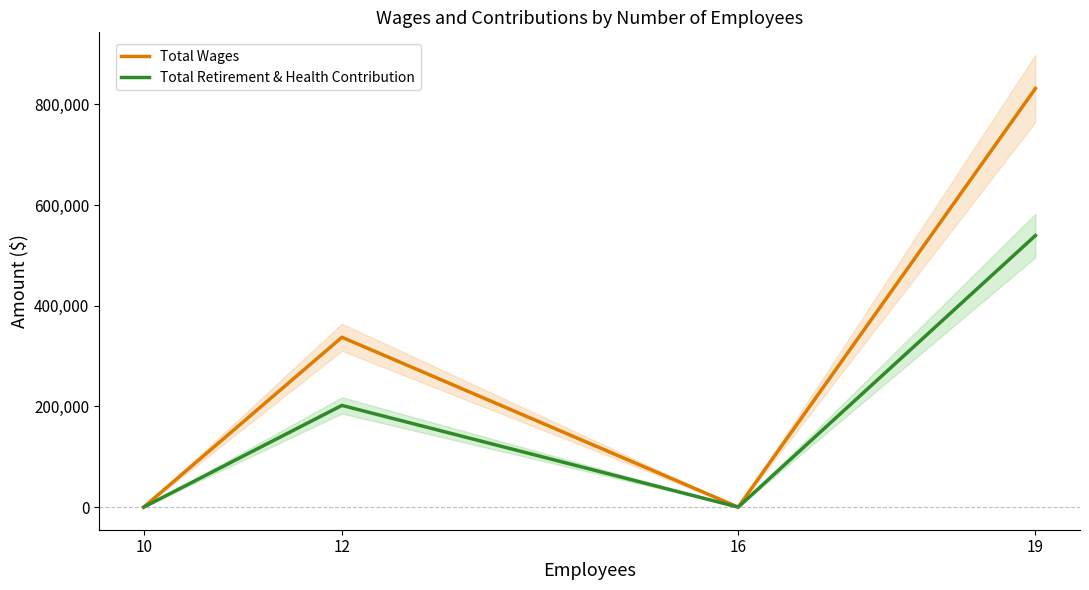

At which label is Total Retirement & Health Contribution closest to 269790?

12